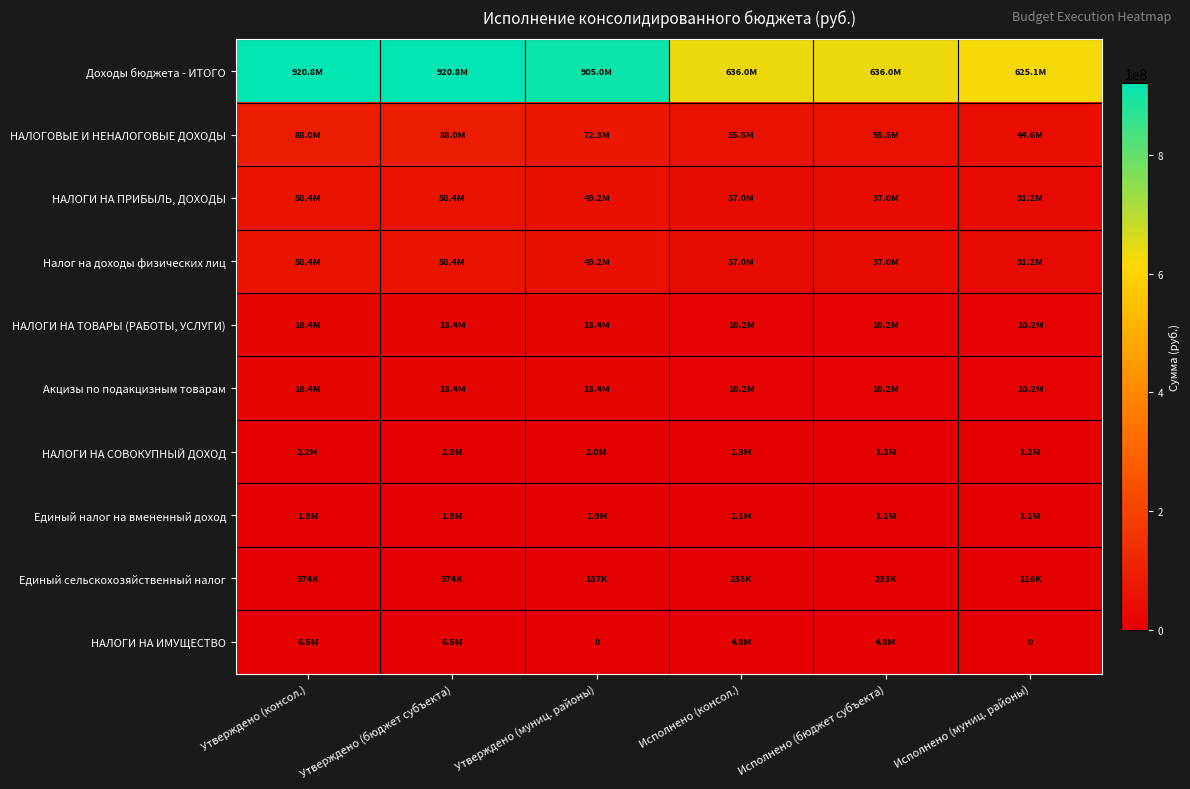

At which label does Единый налог на вмененный доход reach its peak?

Утверждено (консол.)